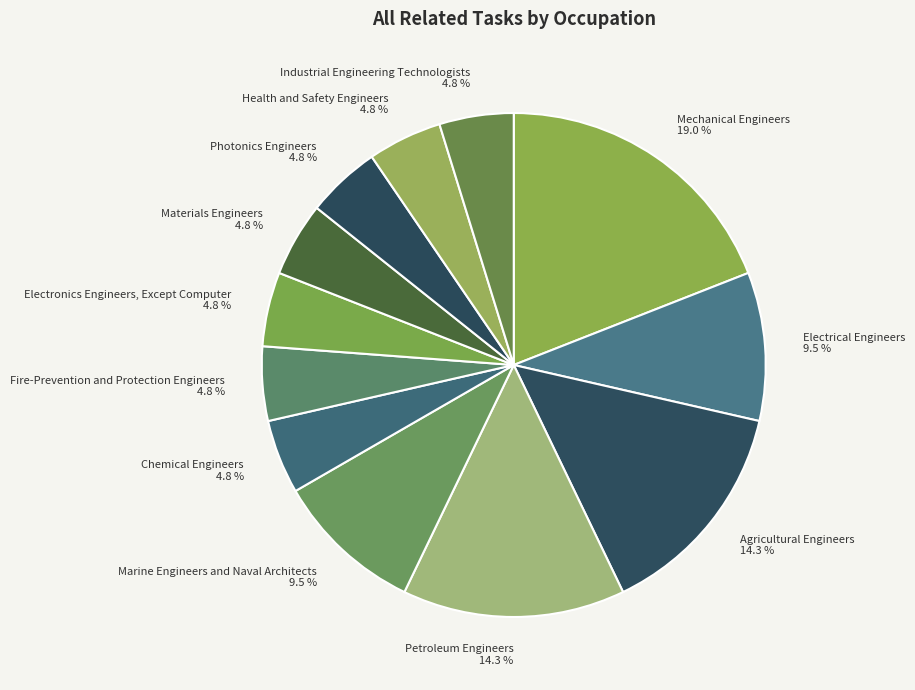

Is there a majority slice in this chart?

No